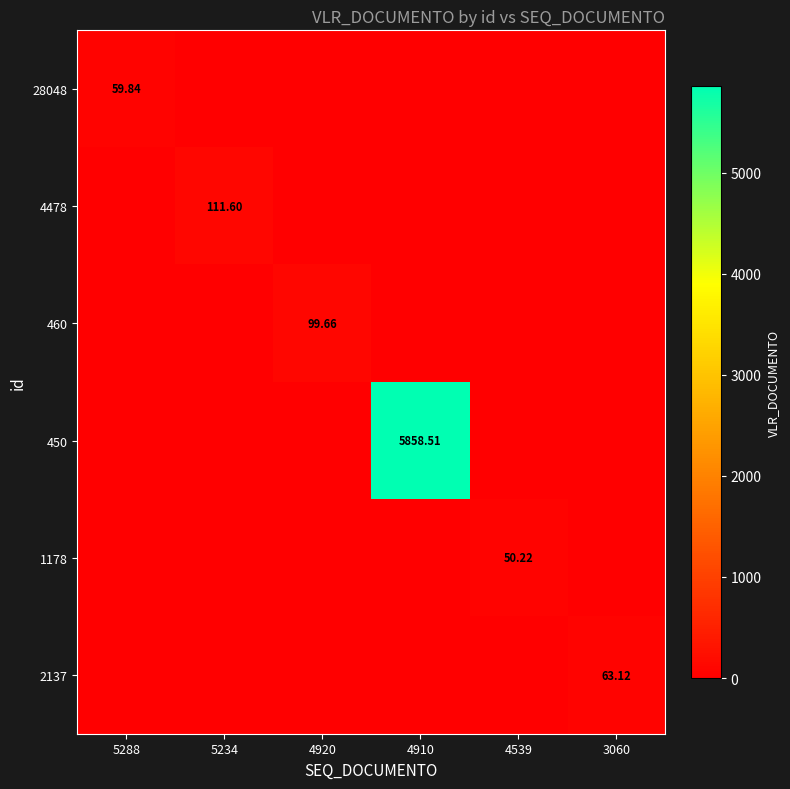

What is the maximum value for 2137?

63.1